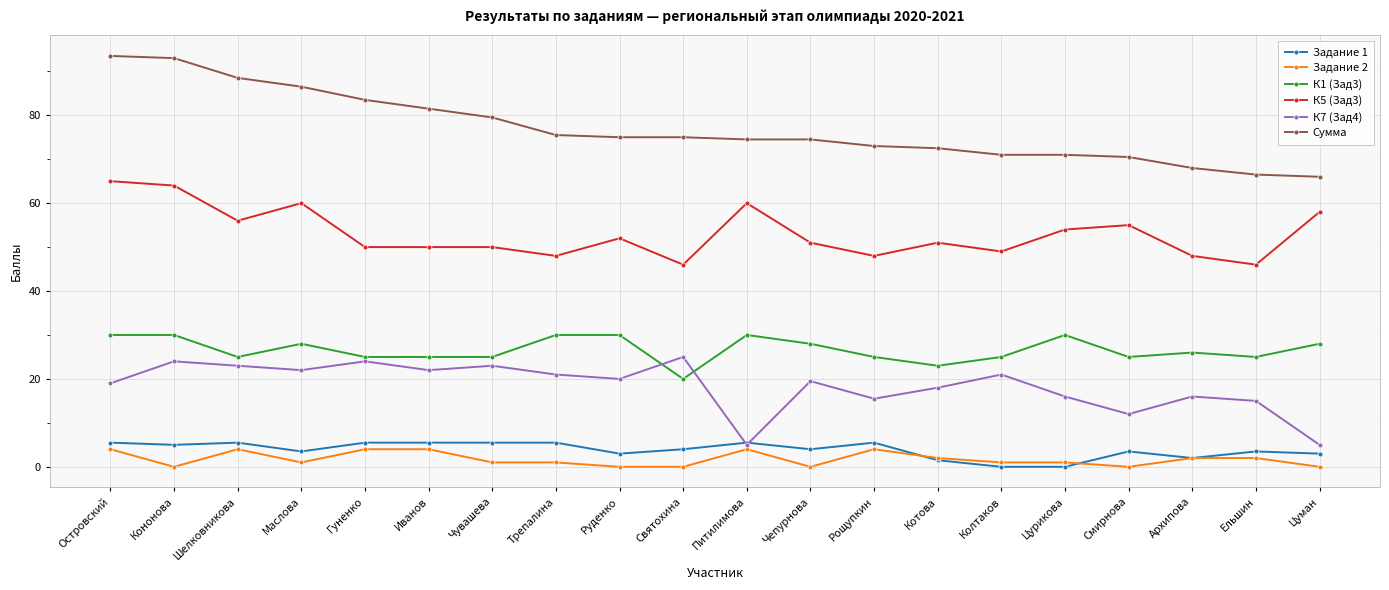

What position from the left is Рощупкин?

13